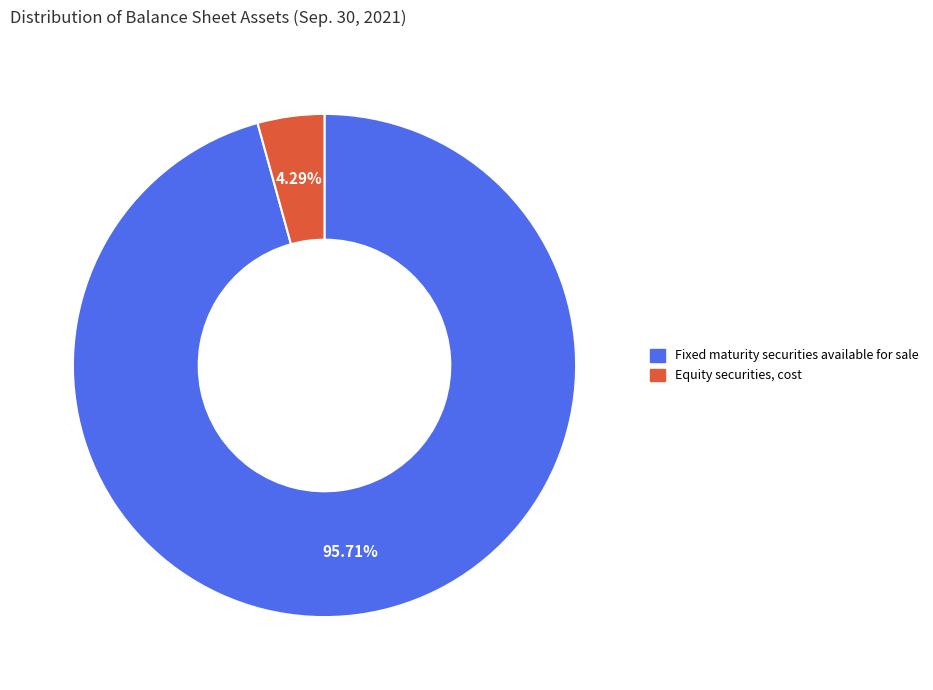

Is it true that Equity securities, cost is 4% of the pie?

True